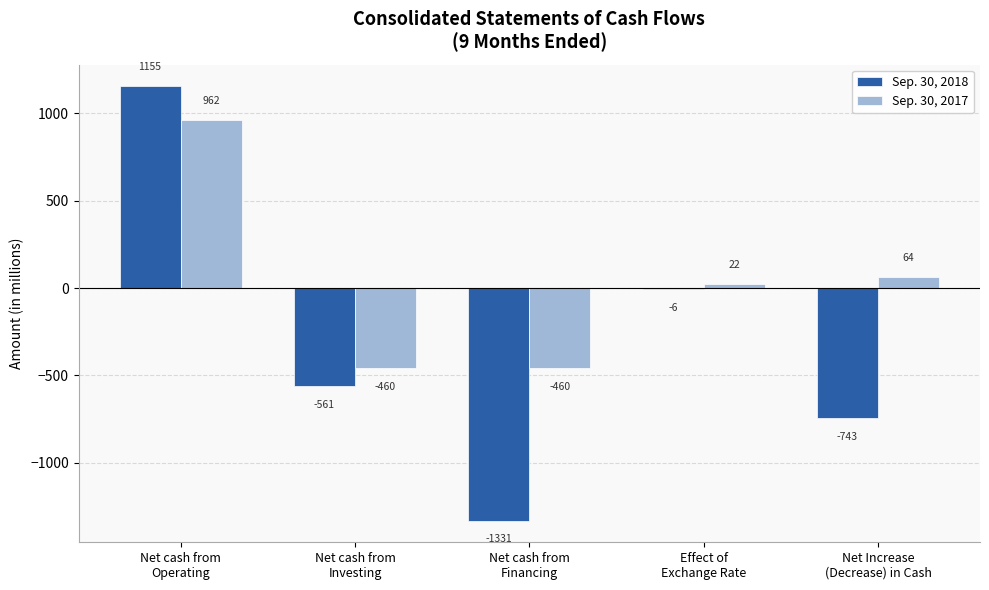

Reading left to right, transcribe all the data shown in this chart.

Sep. 30, 2018: 1155	-561	-1331	-6	-743
Sep. 30, 2017: 962	-460	-460	22	64